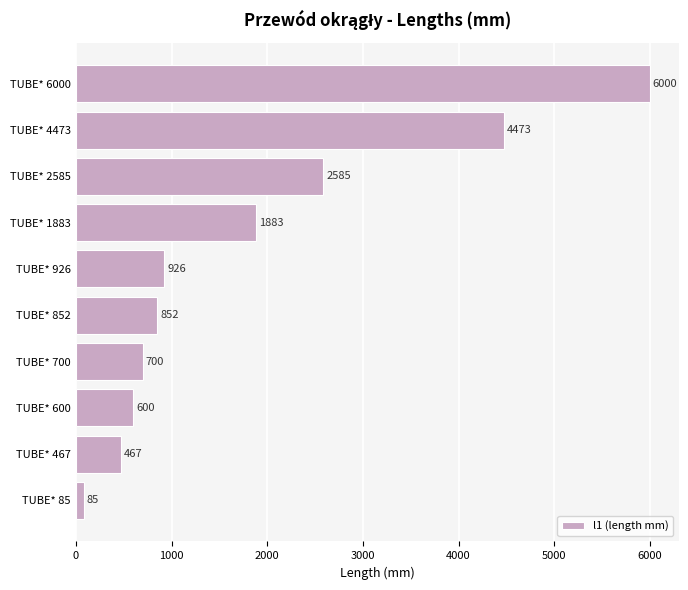

How many distinct data groups are displayed?

1